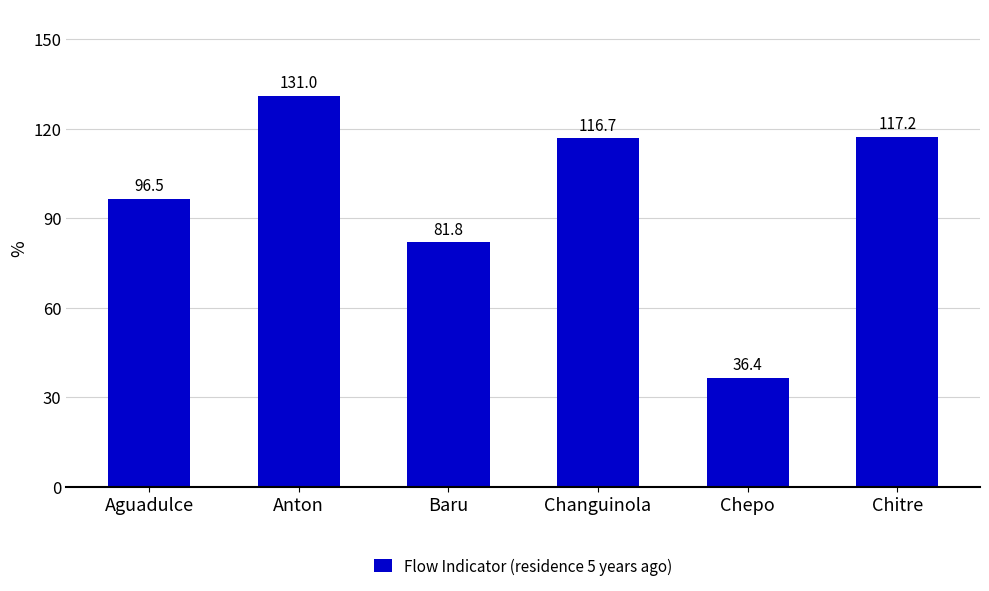

How many bars are there in total?

6